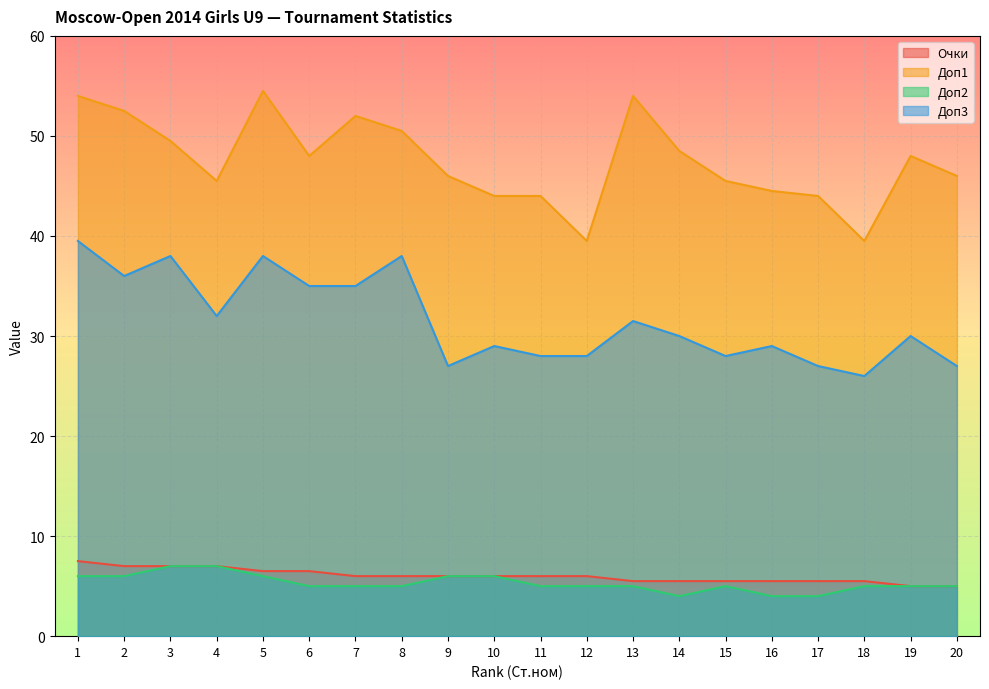

What is the total value across all series at 3?

101.5